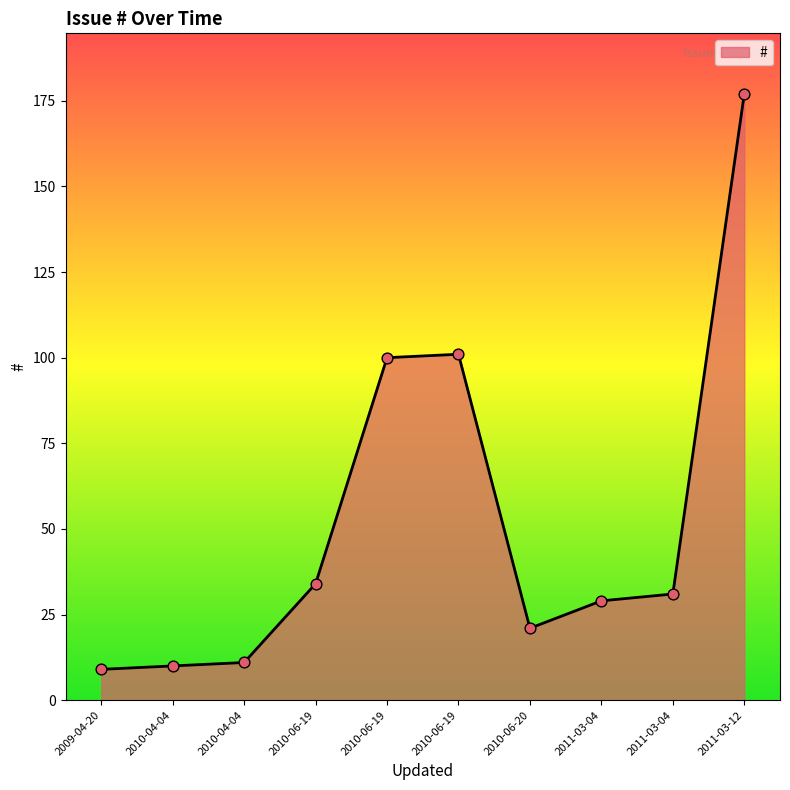

Which has a higher value, 2010-06-19 or 2010-06-19?

2010-06-19